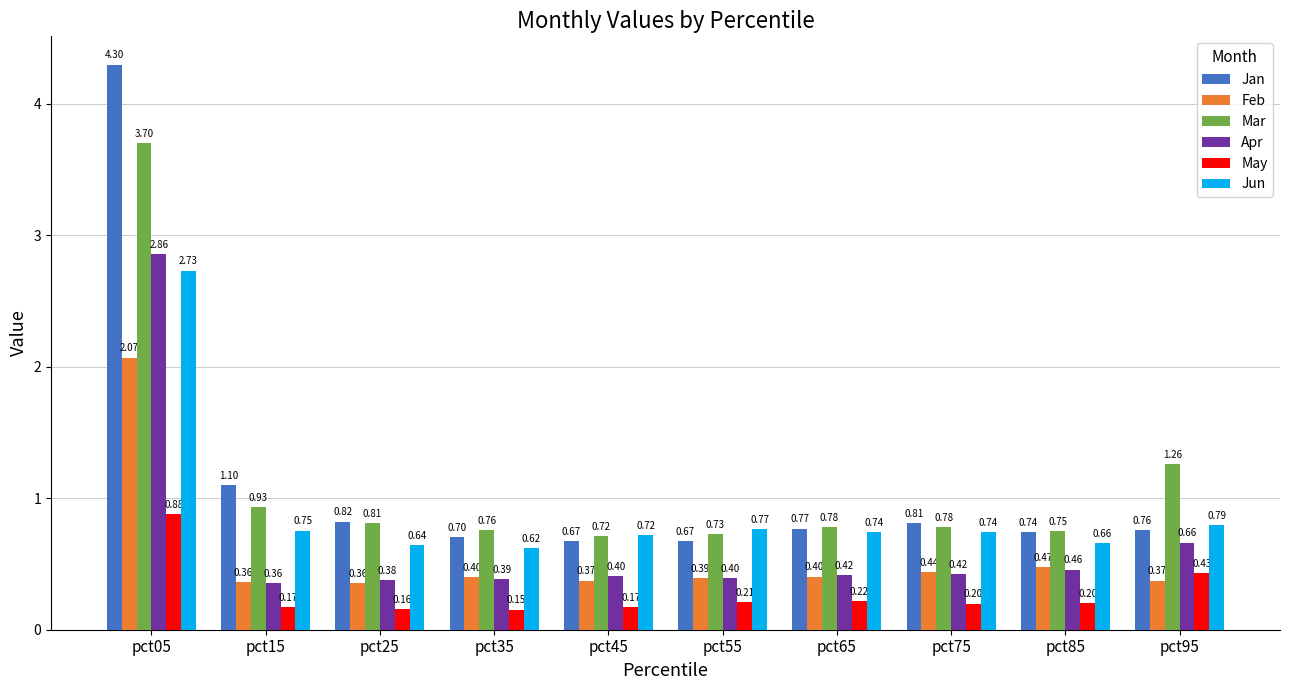

Rank the series at pct95 from highest to lowest value.

Mar, Jun, Jan, Apr, May, Feb